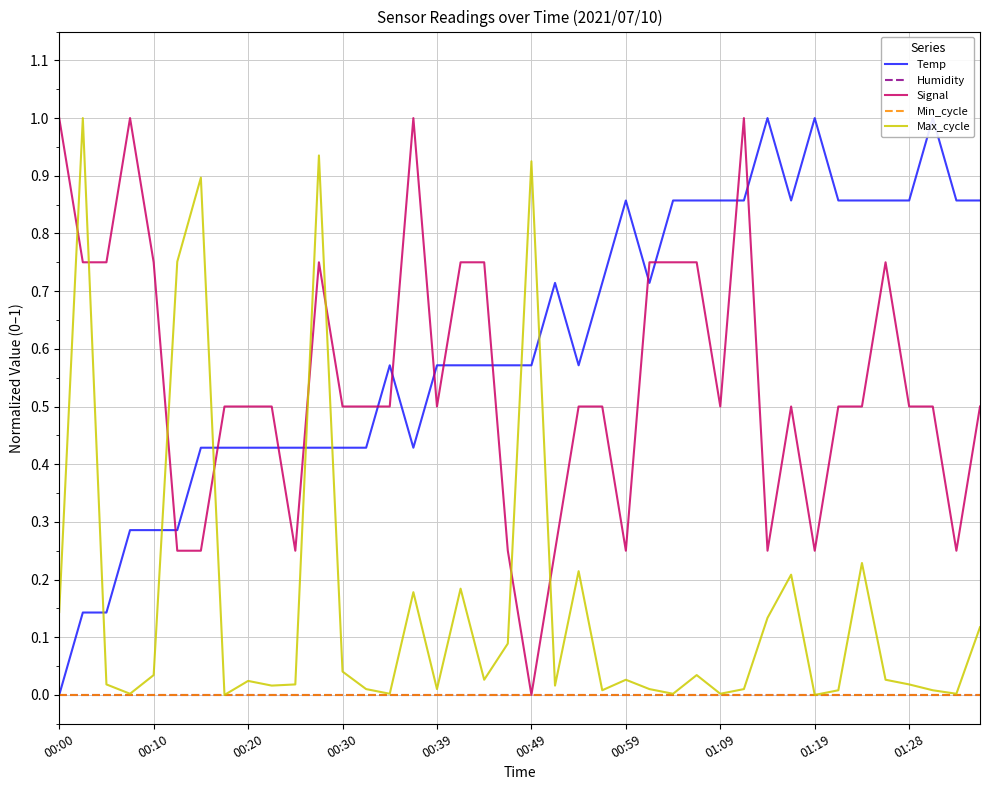

How many distinct data groups are displayed?

5